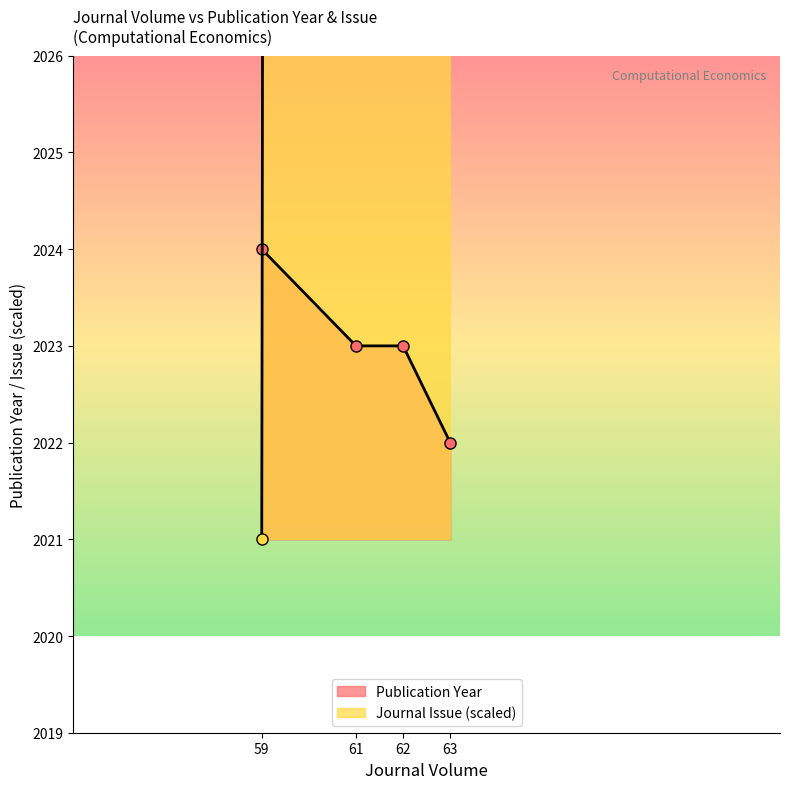

Count the Publication Year values in the range 2023 to 2024.

3